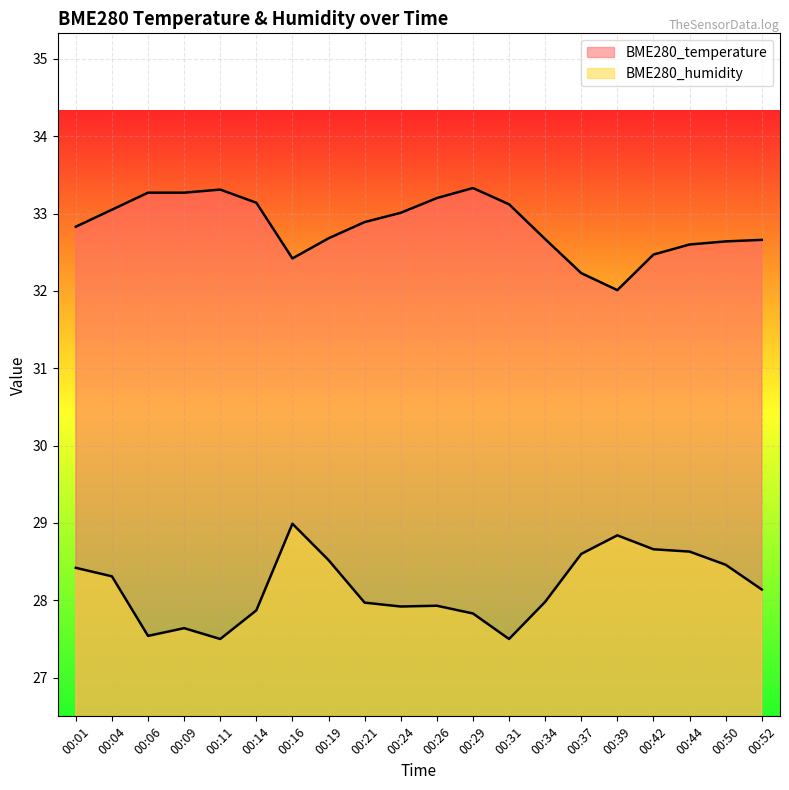

What value does the BME280_humidity series have at 00:42?

28.7